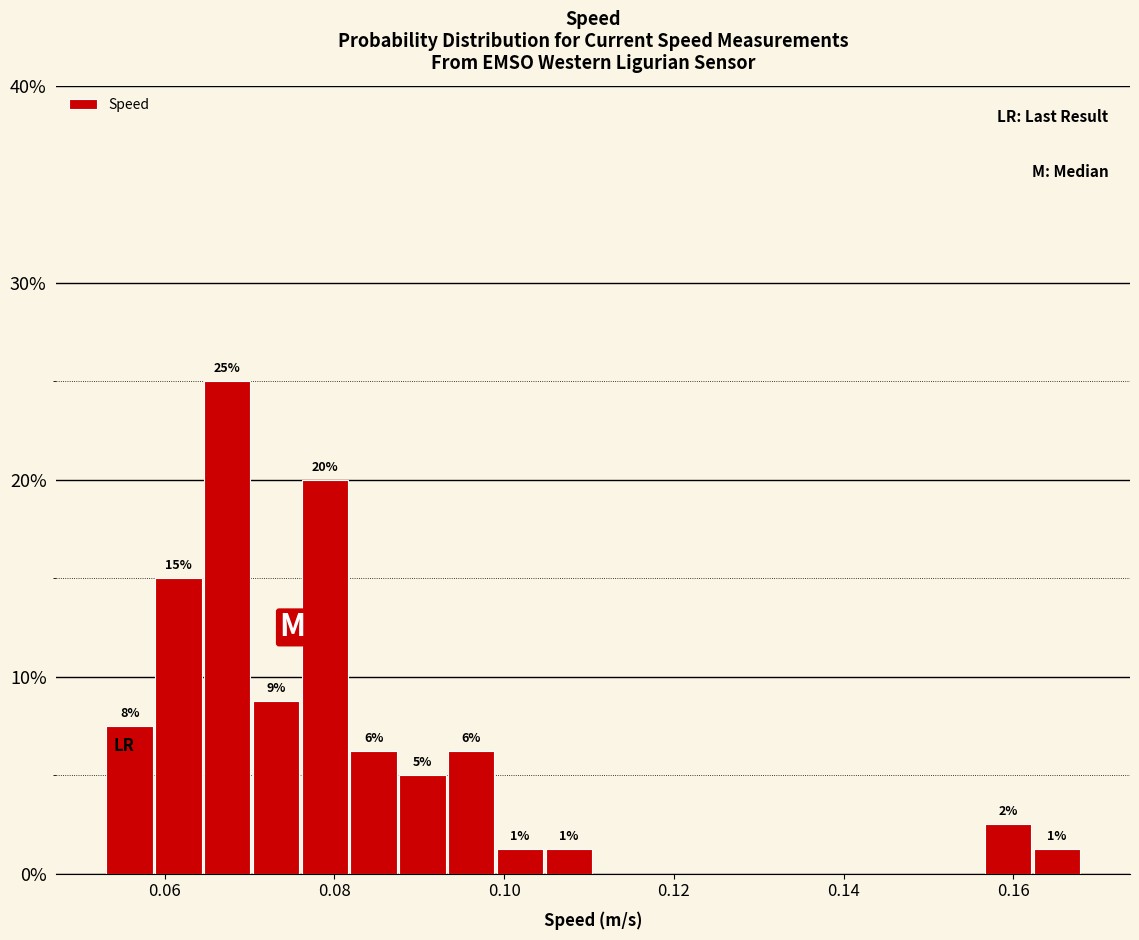

Read against the x-axis, roughly where is the centre of the tallest bar?

0.068